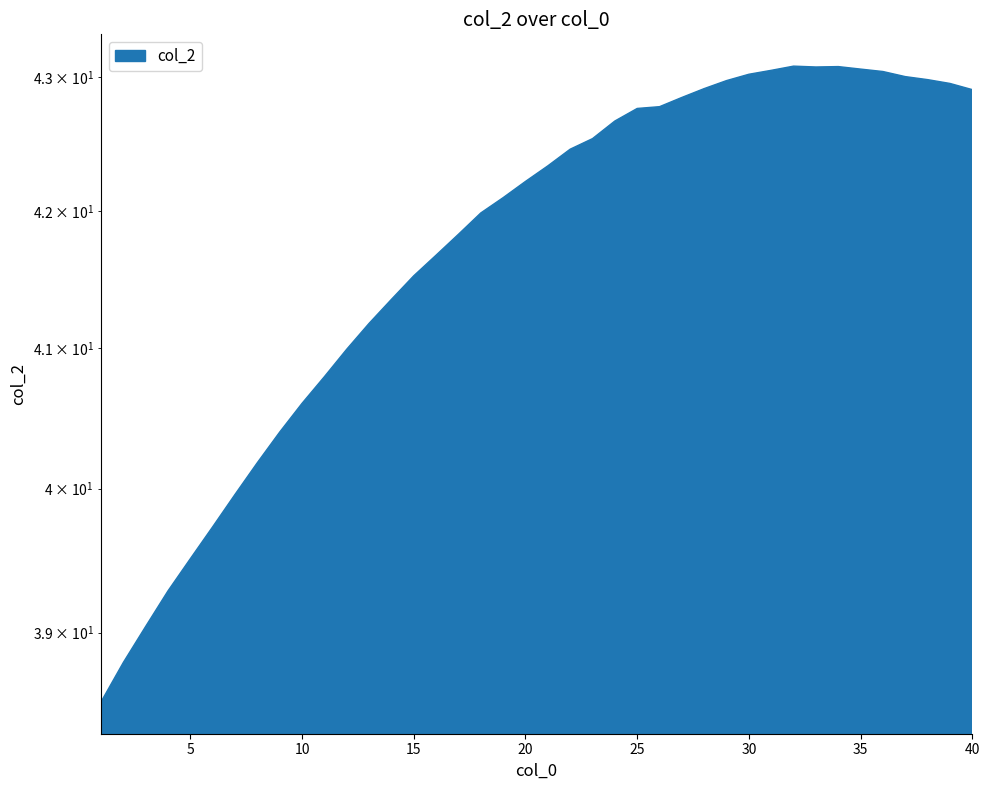

Which label corresponds to the largest value in the chart?

32